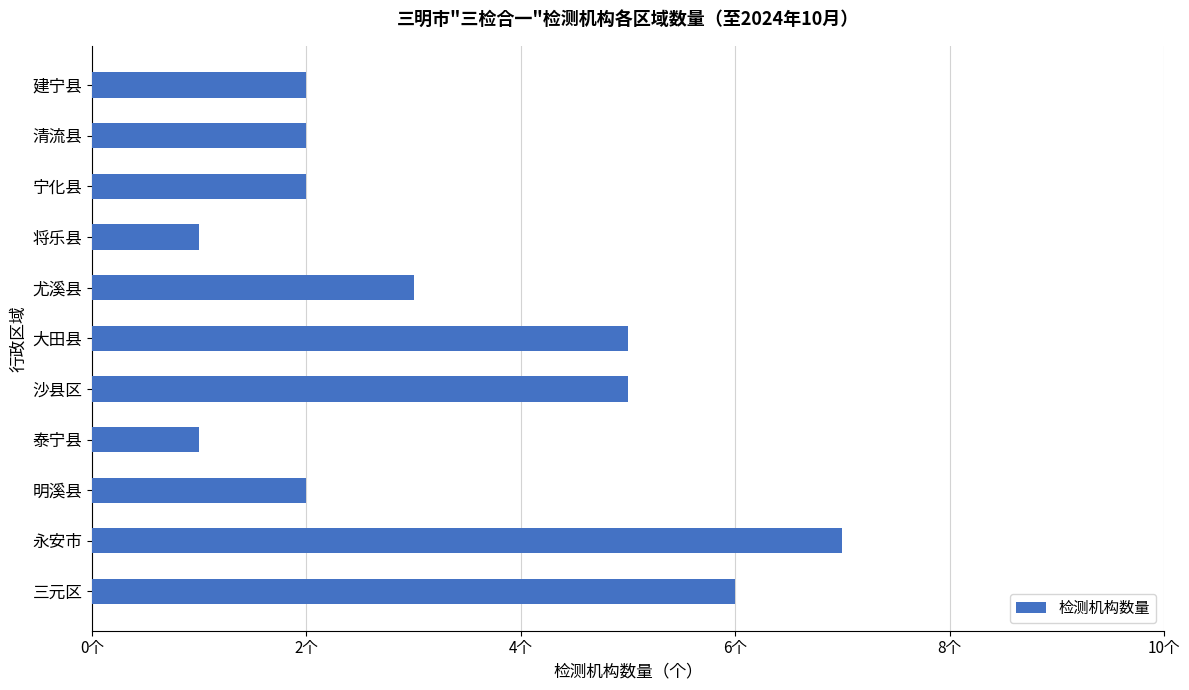

Does the chart contain any negative values?

No